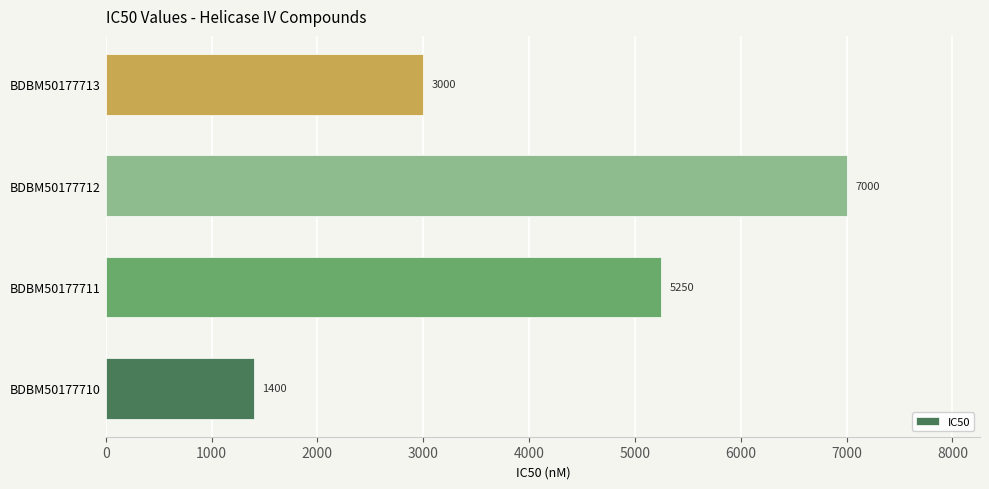

Which has a higher value, BDBM50177711 or BDBM50177712?

BDBM50177712